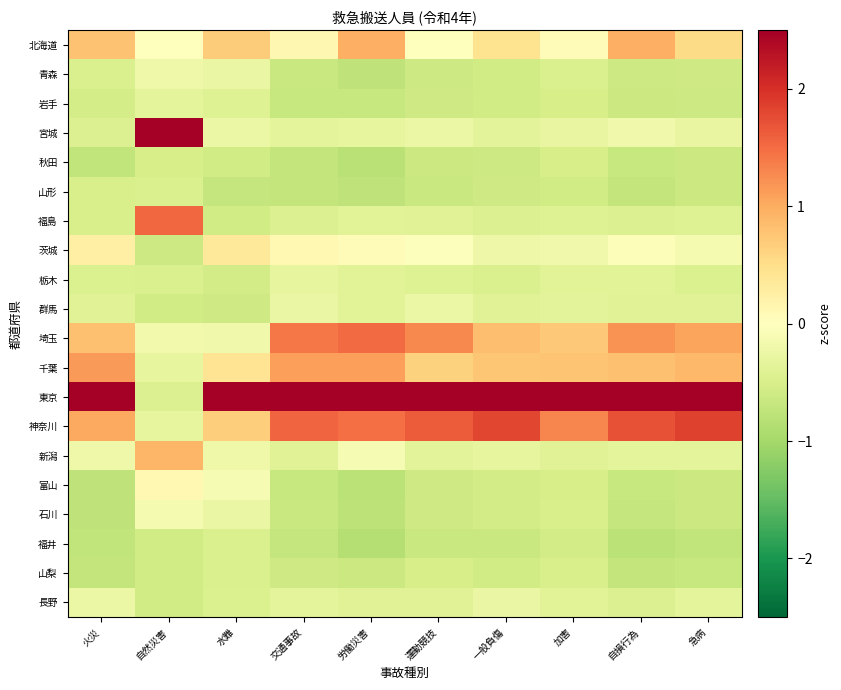

Between 労働災害 and 火災, which is larger?

労働災害